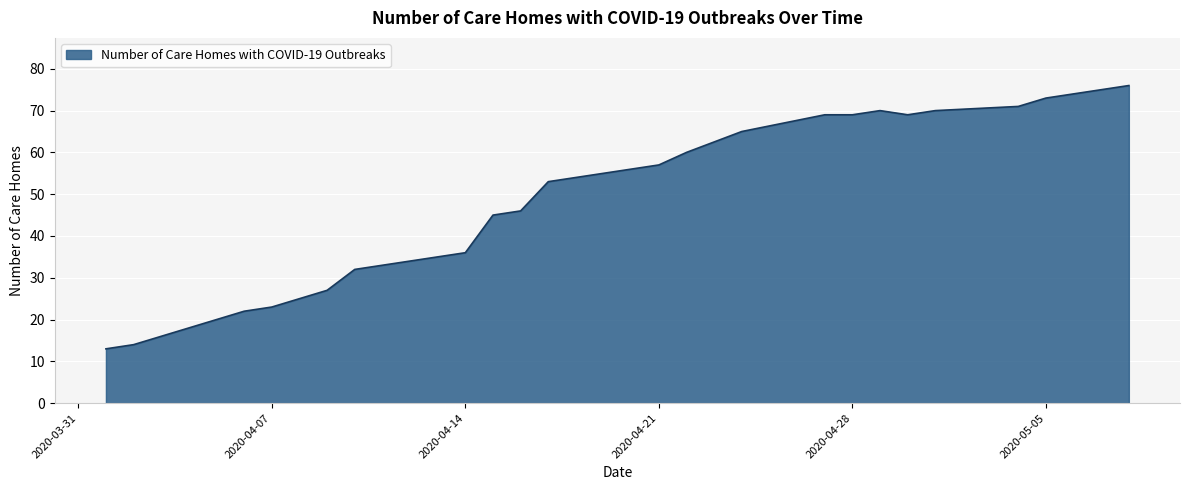

Does the chart have visible grid lines?

Yes